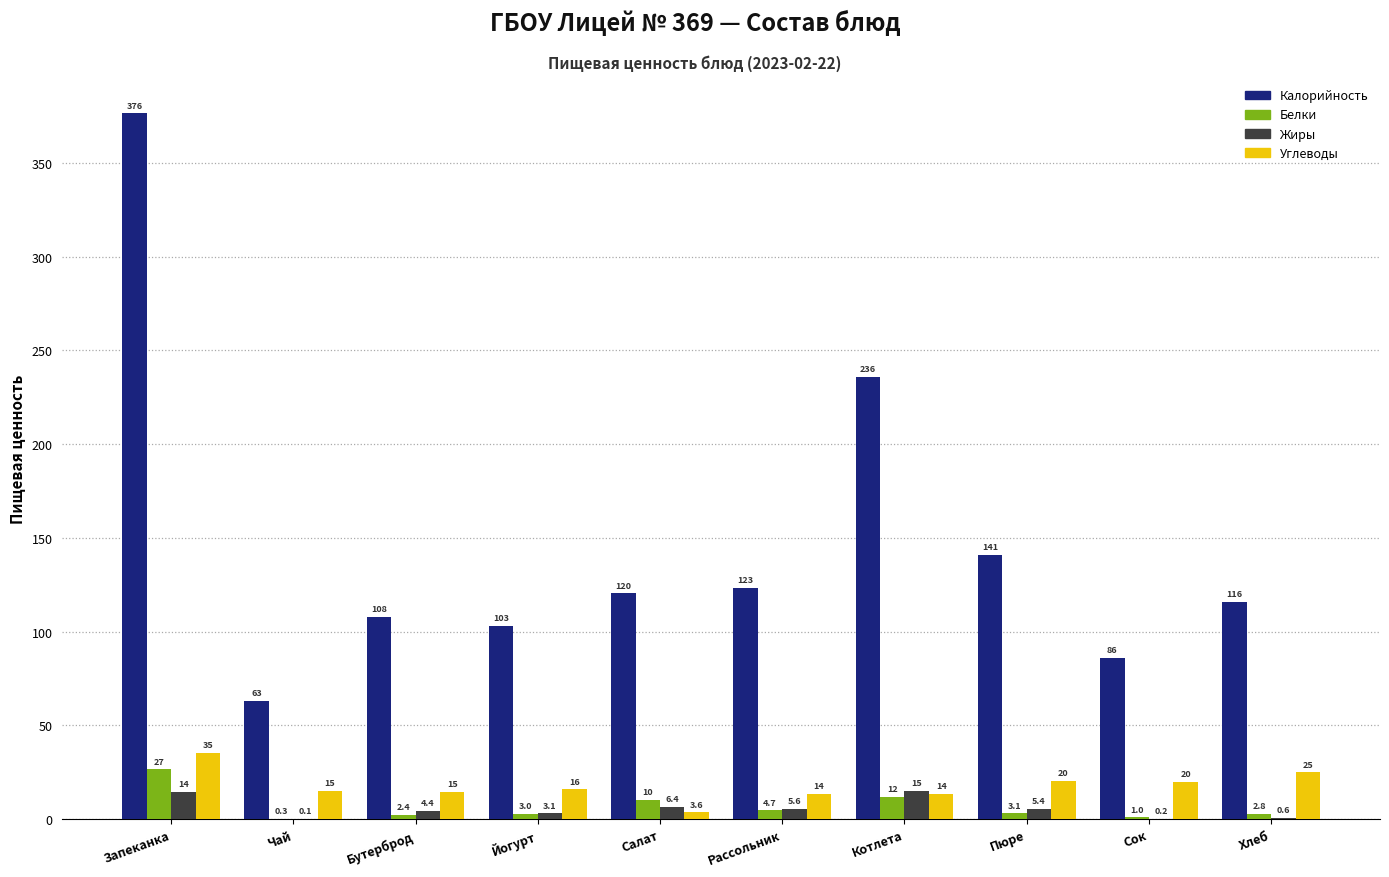

At which category is the sum across all series the highest?

Запеканка